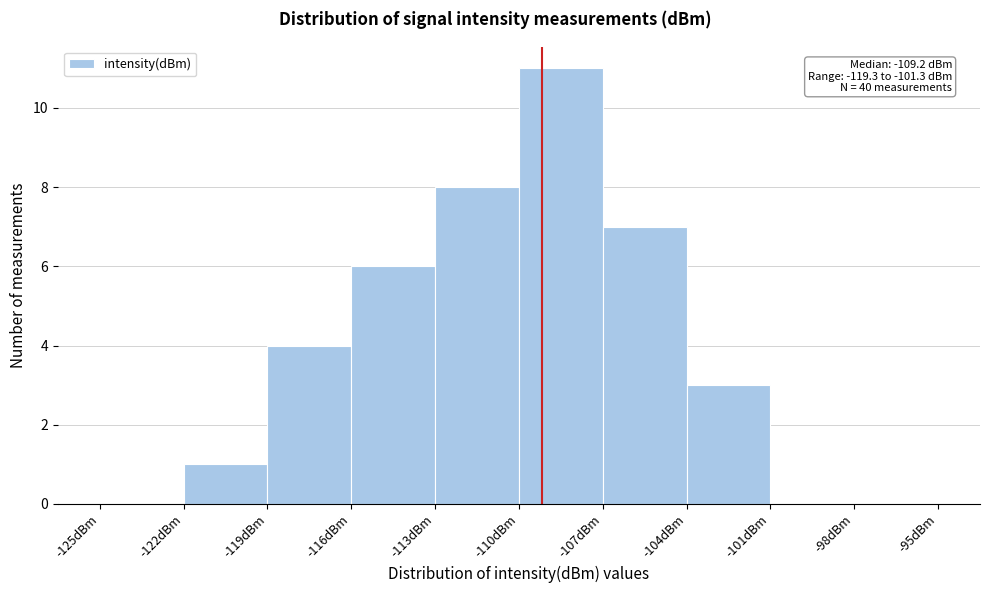

Which range on the x-axis has the tallest bar?

-110 to -107